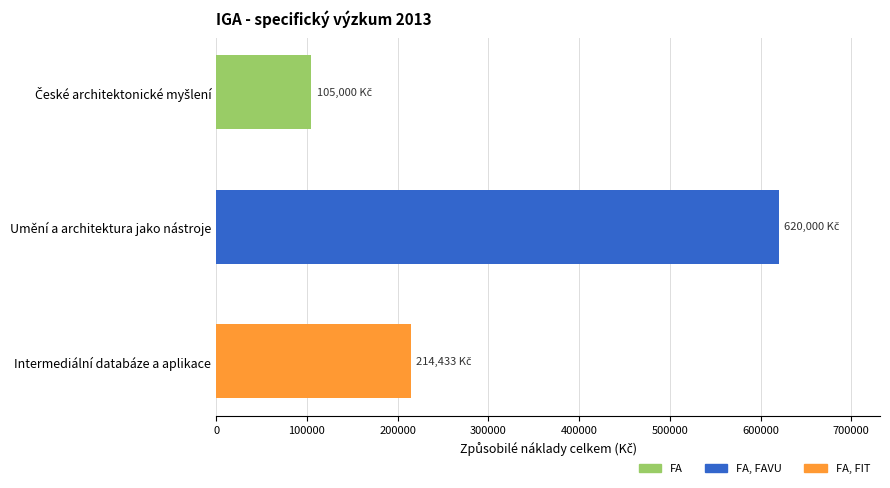

Which has a higher value, Intermediální databáze a aplikace or Umění a architektura jako nástroje?

Umění a architektura jako nástroje